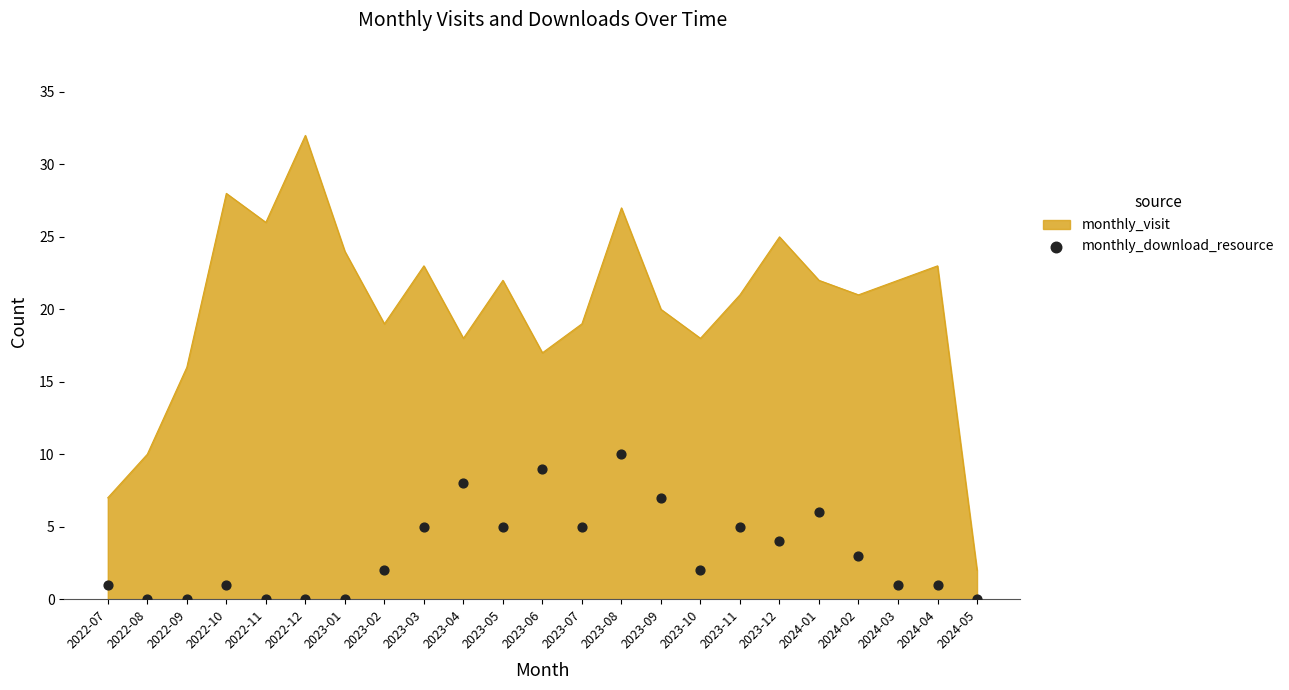

Which has a higher value, 2023-10 or 2022-10?

2023-10